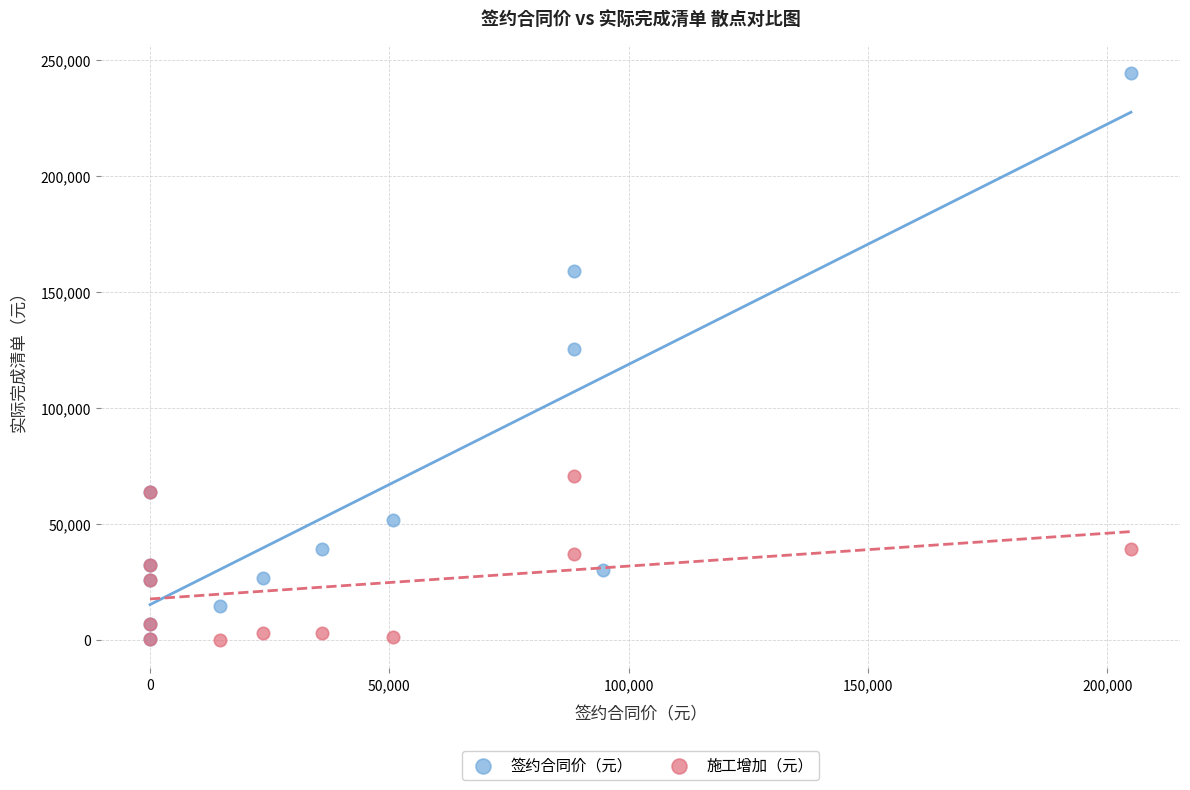

Which series has the widest spread of Y values?

签约合同价（元）